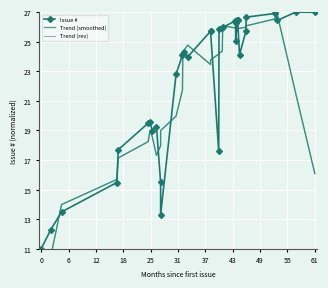

At how many categories does at least one series exceed 9?

36